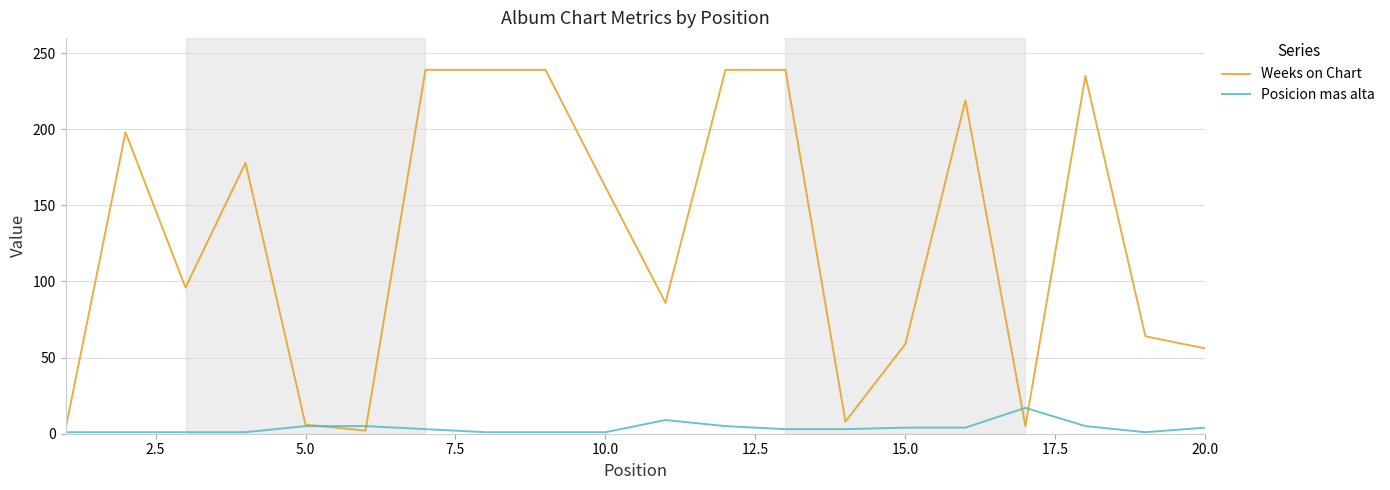

Which series has the largest total across all categories?

Weeks on Chart